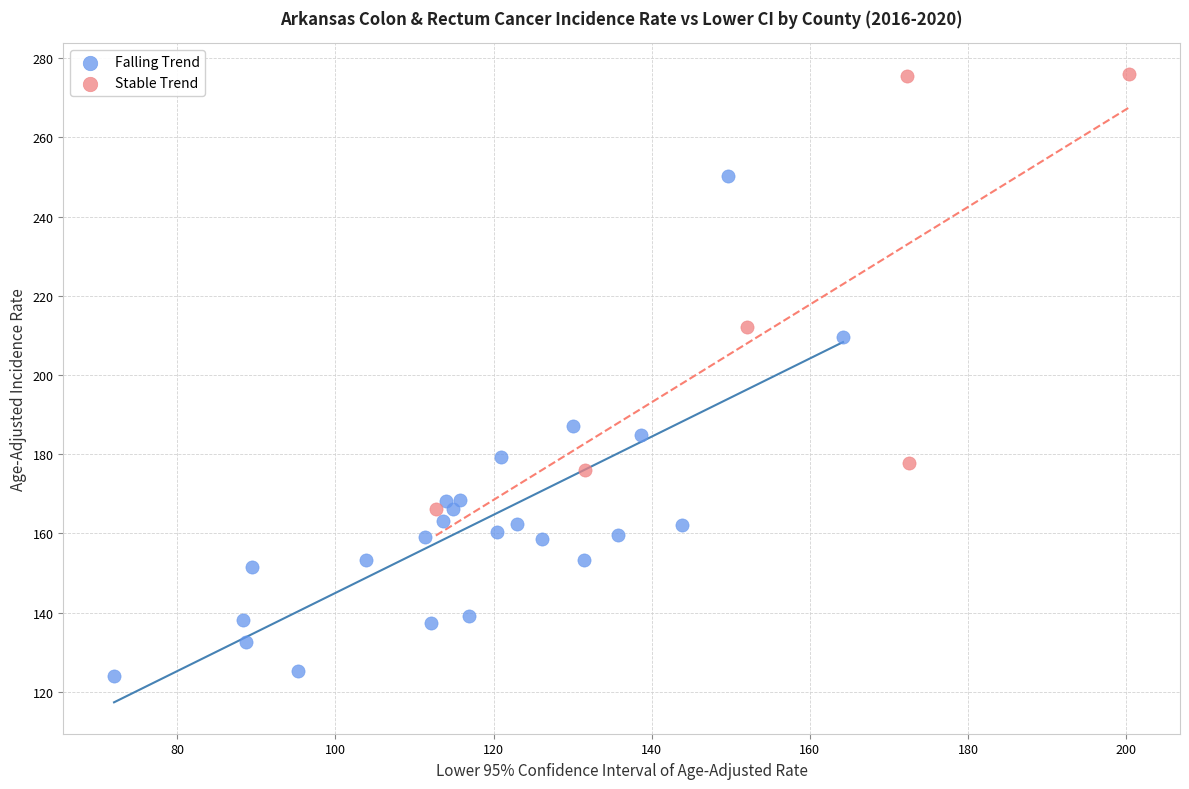

What are all the series names shown in the legend?

Falling Trend, Stable Trend